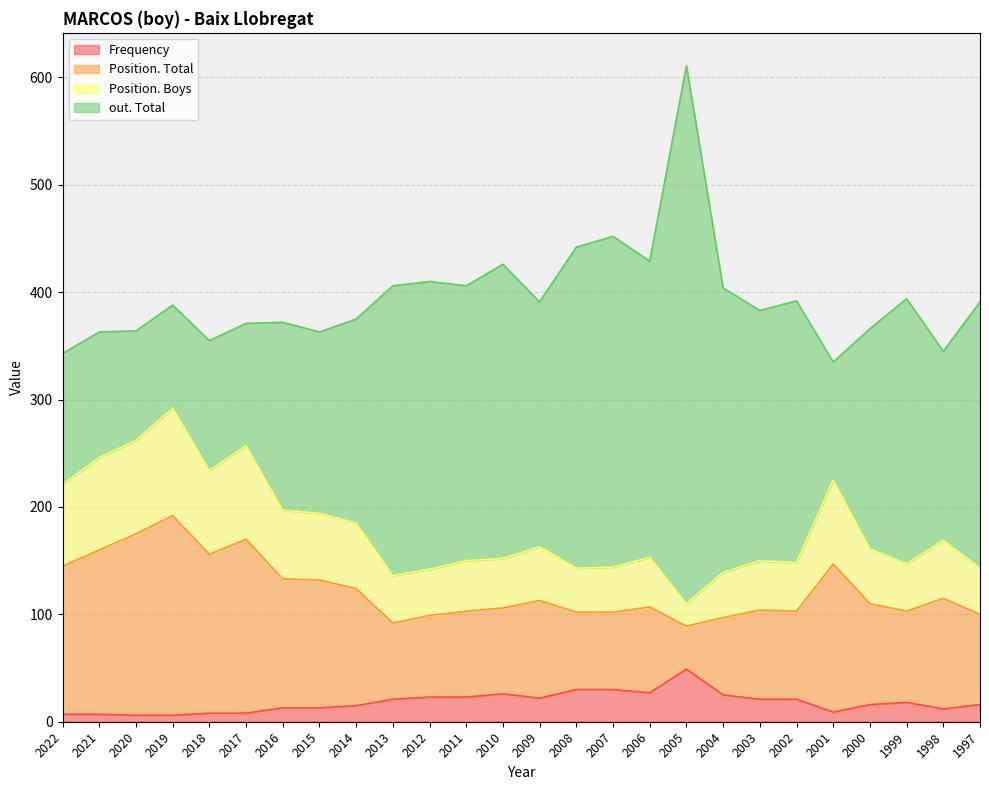

What are all the series names shown in the legend?

Frequency, Position. Total, Position. Boys, out. Total